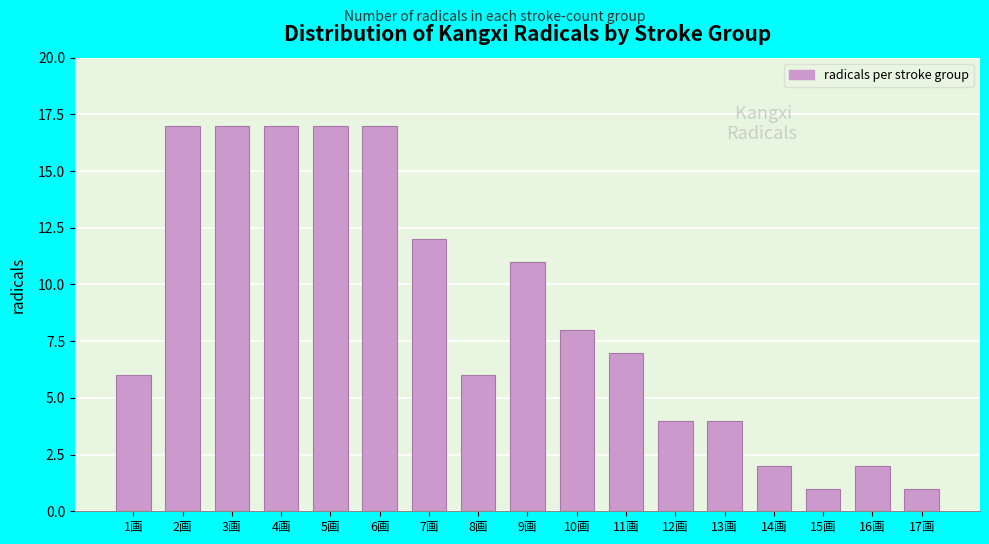

Reading left to right, transcribe all the data shown in this chart.

1画=6	2画=17	3画=17	4画=17	5画=17	6画=17	7画=12	8画=6	9画=11	10画=8	11画=7	12画=4	13画=4	14画=2	15画=1	16画=2	17画=1